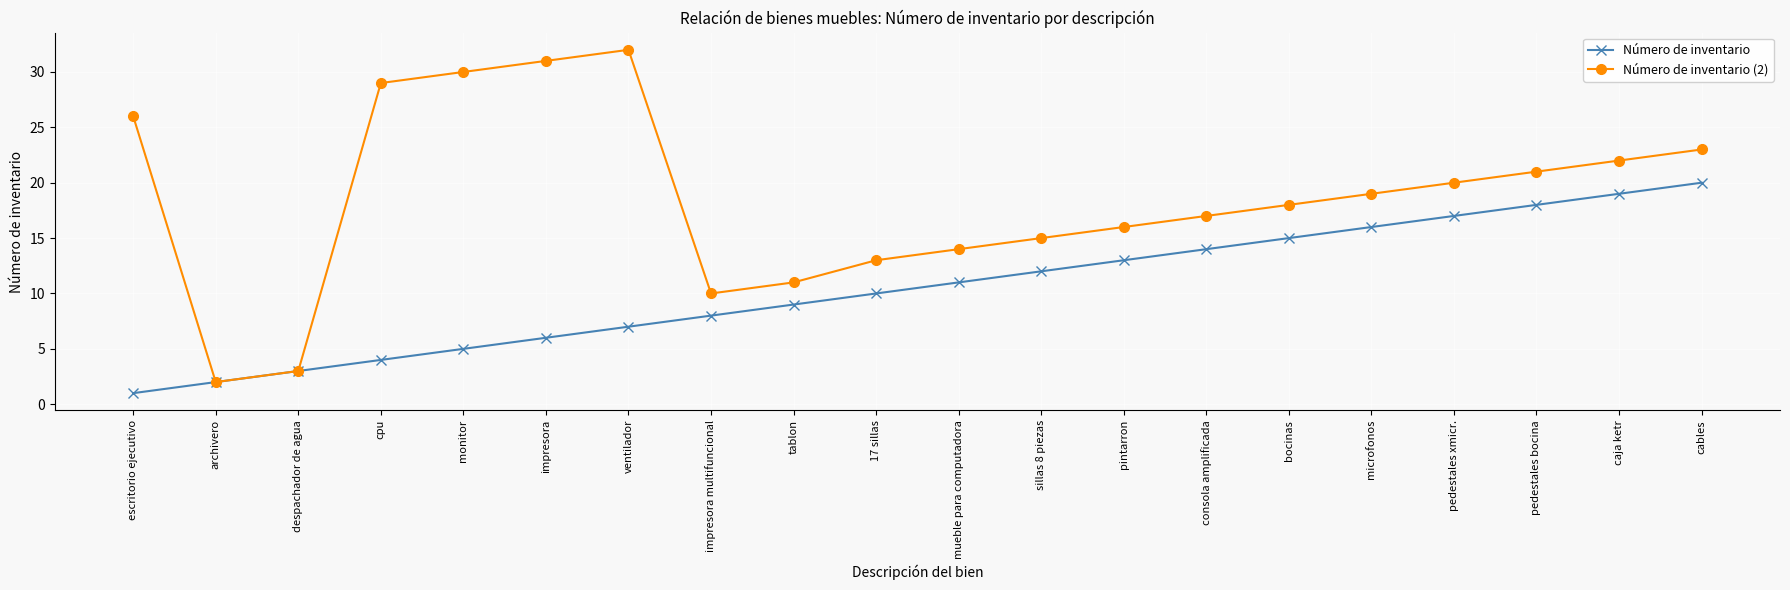

Reading left to right, what are all the values shown in this chart?

Número de inventario: escritorio ejecutivo=1	archivero=2	despachador de agua=3	cpu=4	monitor=5	impresora=6	ventilador=7	impresora multifuncional=8	tablon=9	17 sillas=10	mueble para computadora=11	sillas 8 piezas=12	pintarron=13	consola amplificada=14	bocinas=15	microfonos=16	pedestales xmicr.=17	pedestales bocina=18	caja ketr=19	cables=20
Número de inventario (2): escritorio ejecutivo=26	archivero=2	despachador de agua=3	cpu=29	monitor=30	impresora=31	ventilador=32	impresora multifuncional=10	tablon=11	17 sillas=13	mueble para computadora=14	sillas 8 piezas=15	pintarron=16	consola amplificada=17	bocinas=18	microfonos=19	pedestales xmicr.=20	pedestales bocina=21	caja ketr=22	cables=23